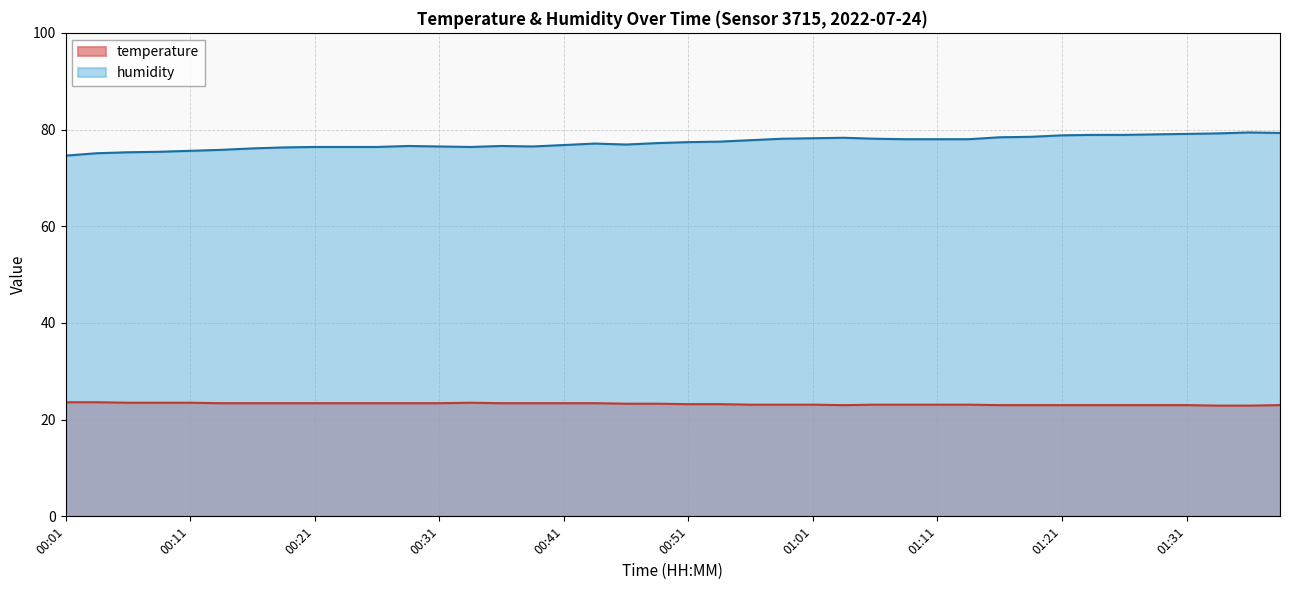

True or false: humidity and temperature intersect in this chart.

False